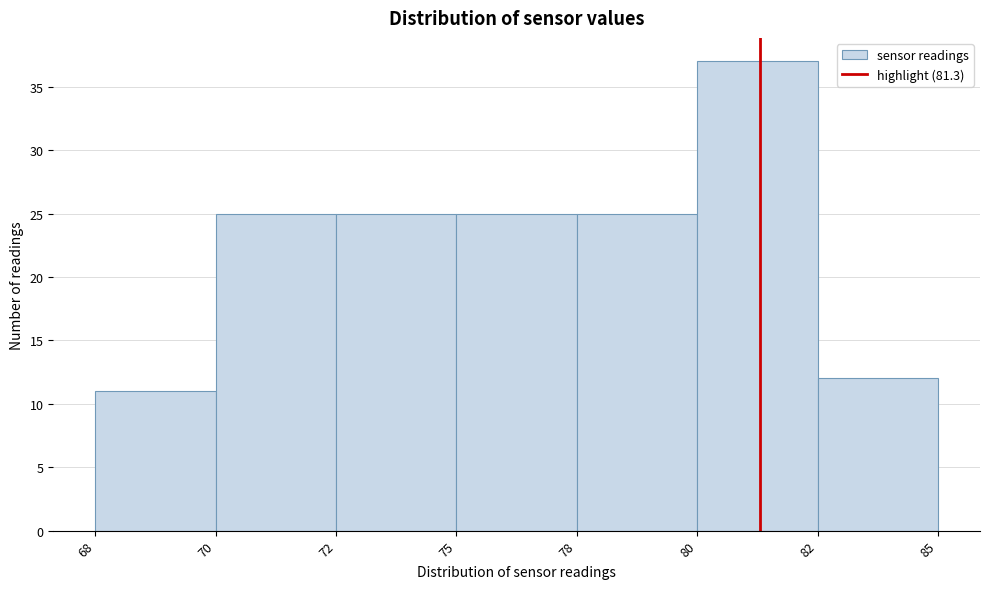

Reading left to right, transcribe all the data shown in this chart.

11	25	25	25	25	37	12